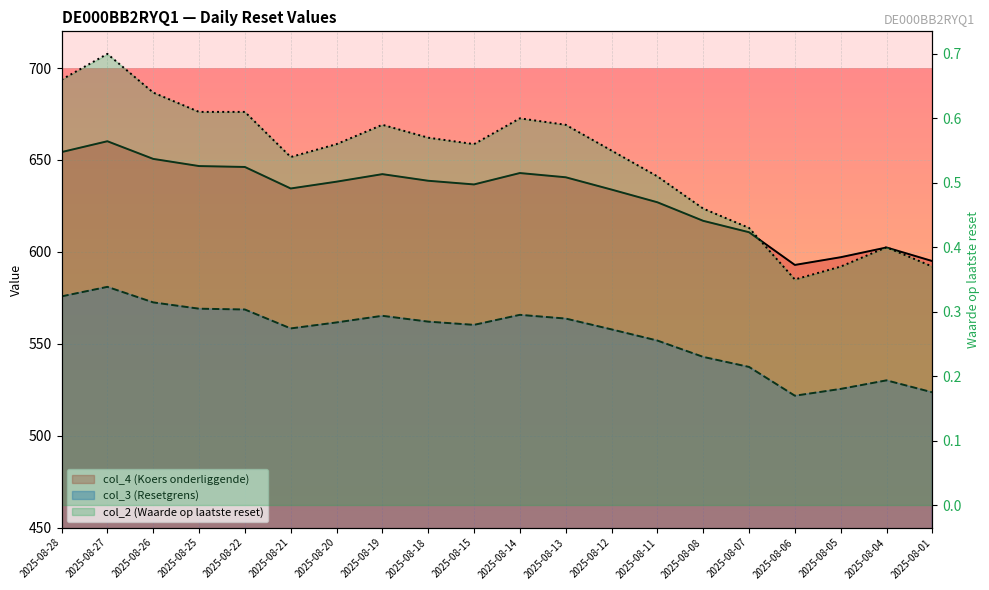

At which label does col_3 (Resetgrens) reach its peak?

2025-08-27